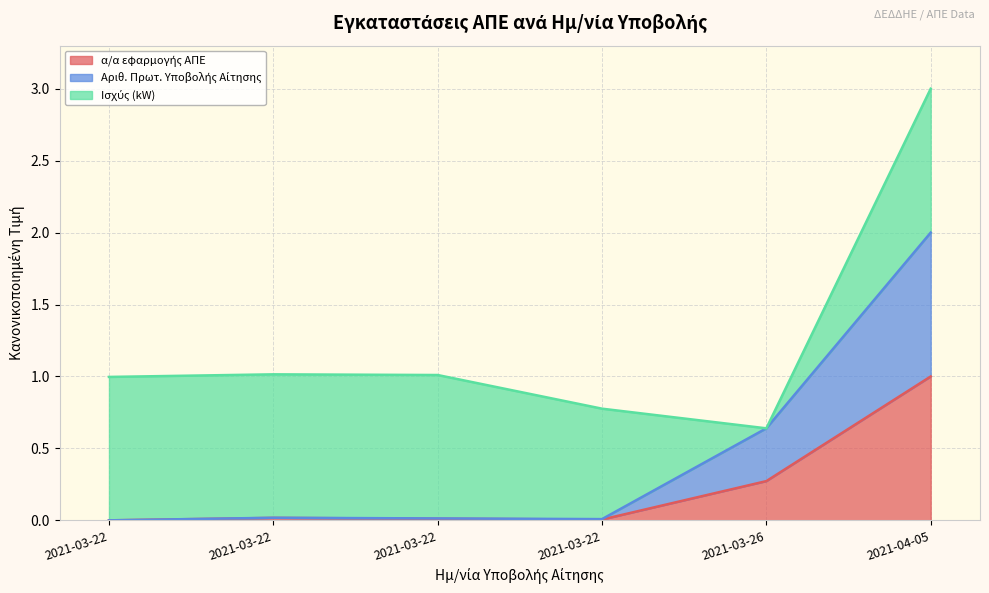

How many interior local peaks does the Αριθ. Πρωτ. Υποβολής Αίτησης series have?

1